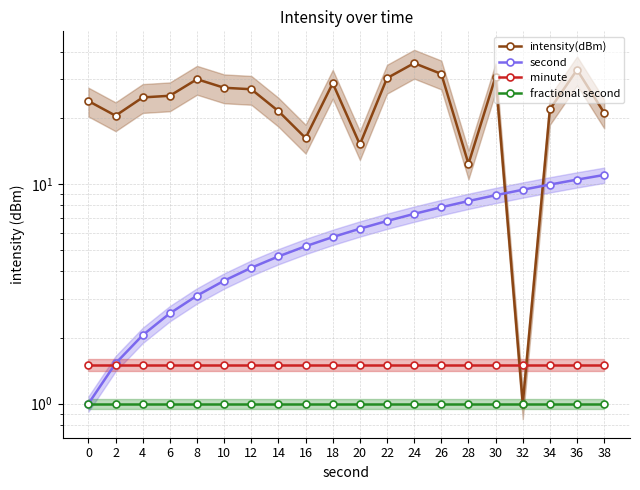

What is the difference between the second highest and minimum values in the intensity(dBm) series?

32.1